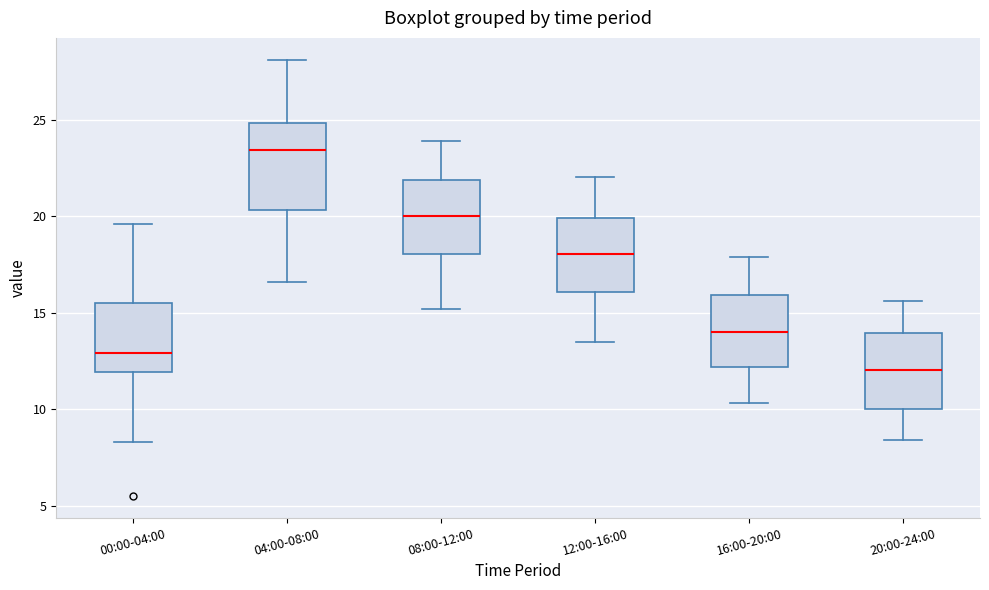

Reading left to right, read every box against the y-axis: the position of its median line, the range the box covers, and the ends of its whiskers. The values are not printed on the chart, so give them approximately, as read against the axis.

00:00-04:00: median 13.0, box 12.0 to 15.5, whiskers 8.5 to 19.5
04:00-08:00: median 23.5, box 20.5 to 25.0, whiskers 16.5 to 28.0
08:00-12:00: median 20.0, box 18.0 to 22.0, whiskers 15.0 to 24.0
12:00-16:00: median 18.0, box 16.0 to 20.0, whiskers 13.5 to 22.0
16:00-20:00: median 14.0, box 12.0 to 16.0, whiskers 10.5 to 18.0
20:00-24:00: median 12.0, box 10.0 to 14.0, whiskers 8.5 to 15.5